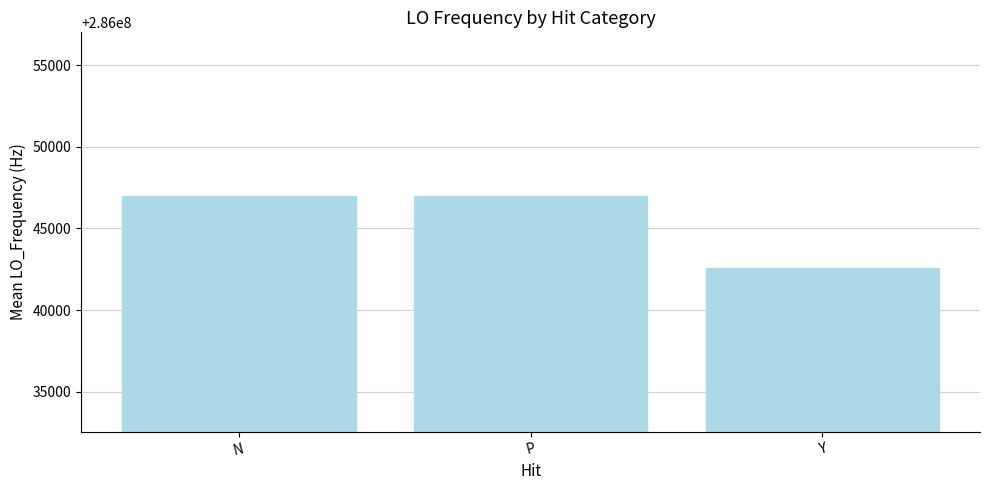

What is the label of the 3rd bar from the right?

N